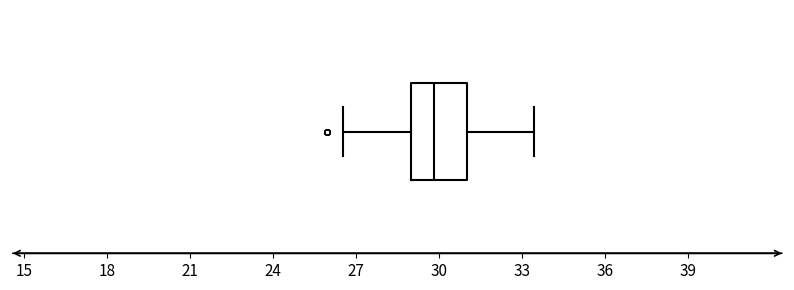

Read this box plot against the x-axis: the position of the median line, the range covered by the box, and the ends of both whiskers. The values are not printed on the chart, so give them approximately, as read against the axis.

median 30.0, box 29.0 to 31.0, whiskers 26.5 to 33.5